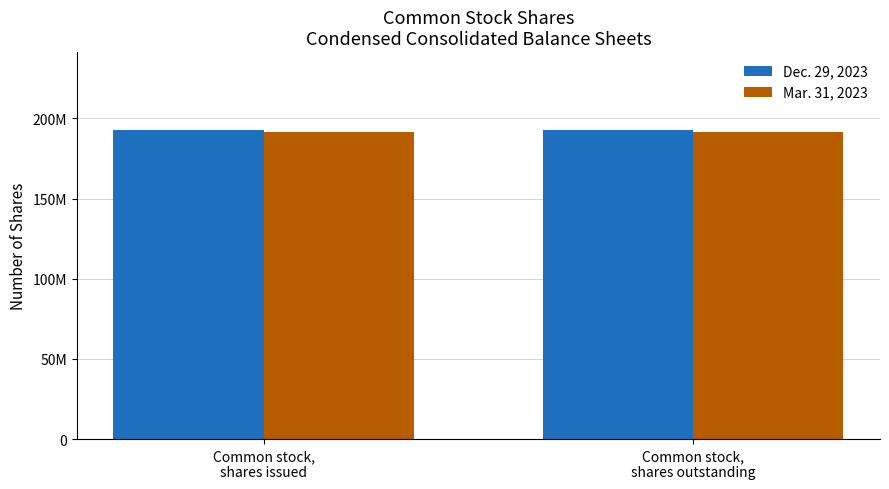

Are the bars horizontal?

No